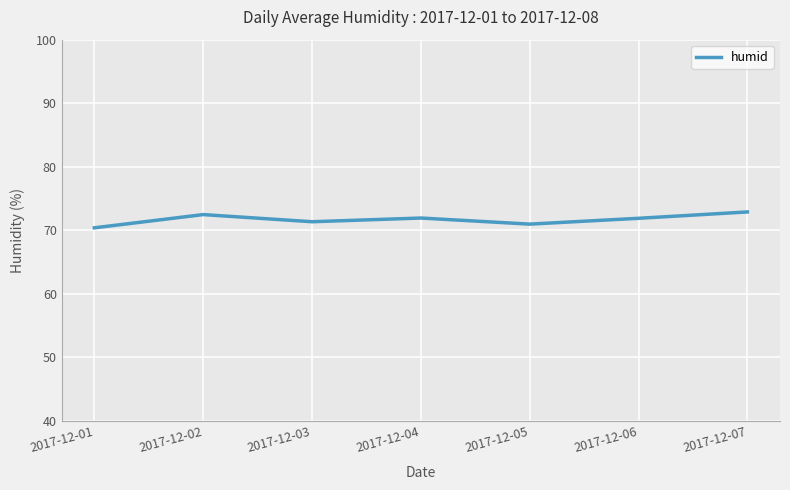

What is the change in value from 2017-12-01 to 2017-12-06?

+1.5